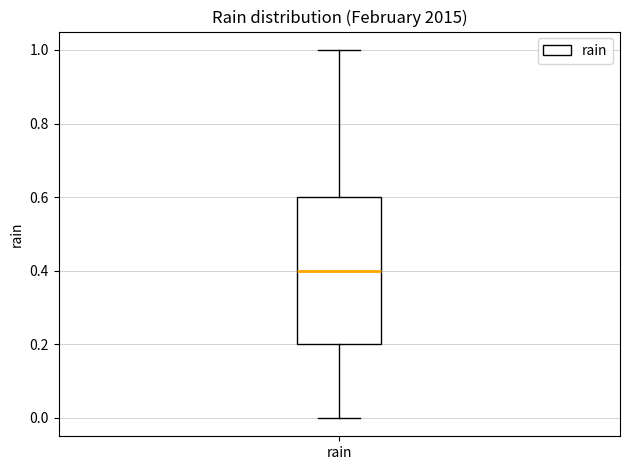

Where does the upper whisker of the box for rain end on the y-axis? The values are not printed on the chart, so give them approximately, as read against the axis.

1.0